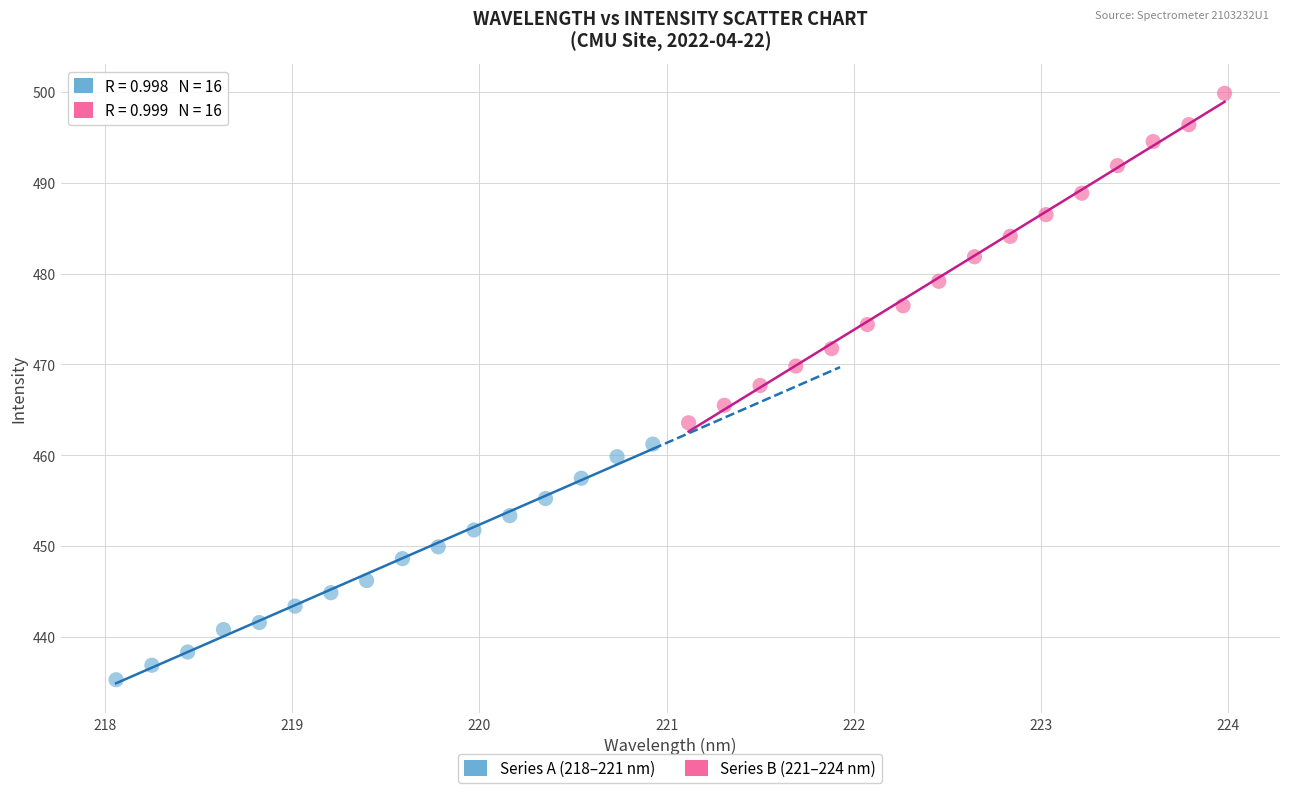

Which series has the largest Y range (max minus min)?

Series B (221–224 nm)